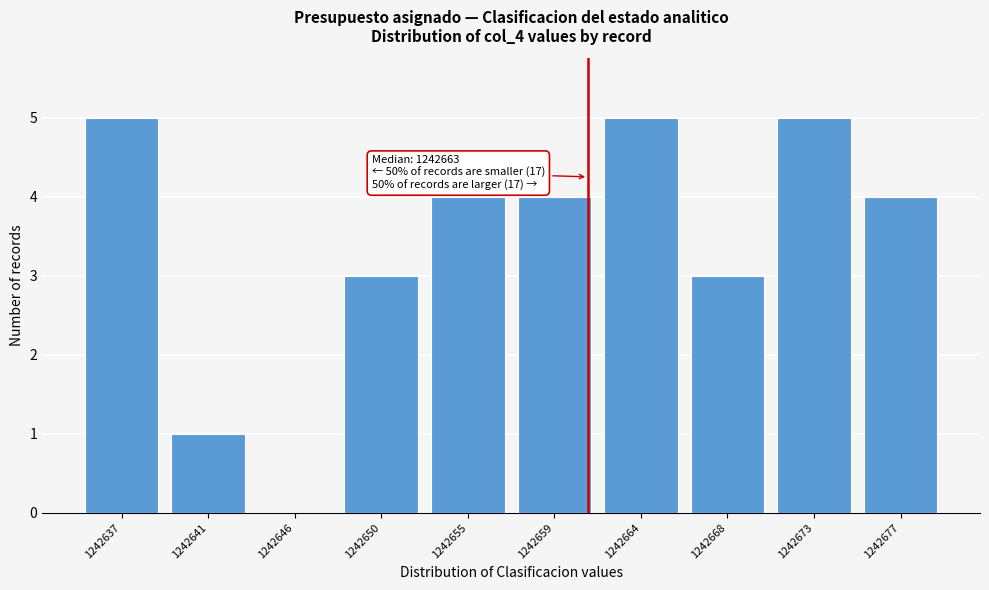

Reading right to left, extract all data points from this chart.

1242677=4	1242673=5	1242668=3	1242664=5	1242659=4	1242655=4	1242650=3	1242646=0	1242641=1	1242637=5